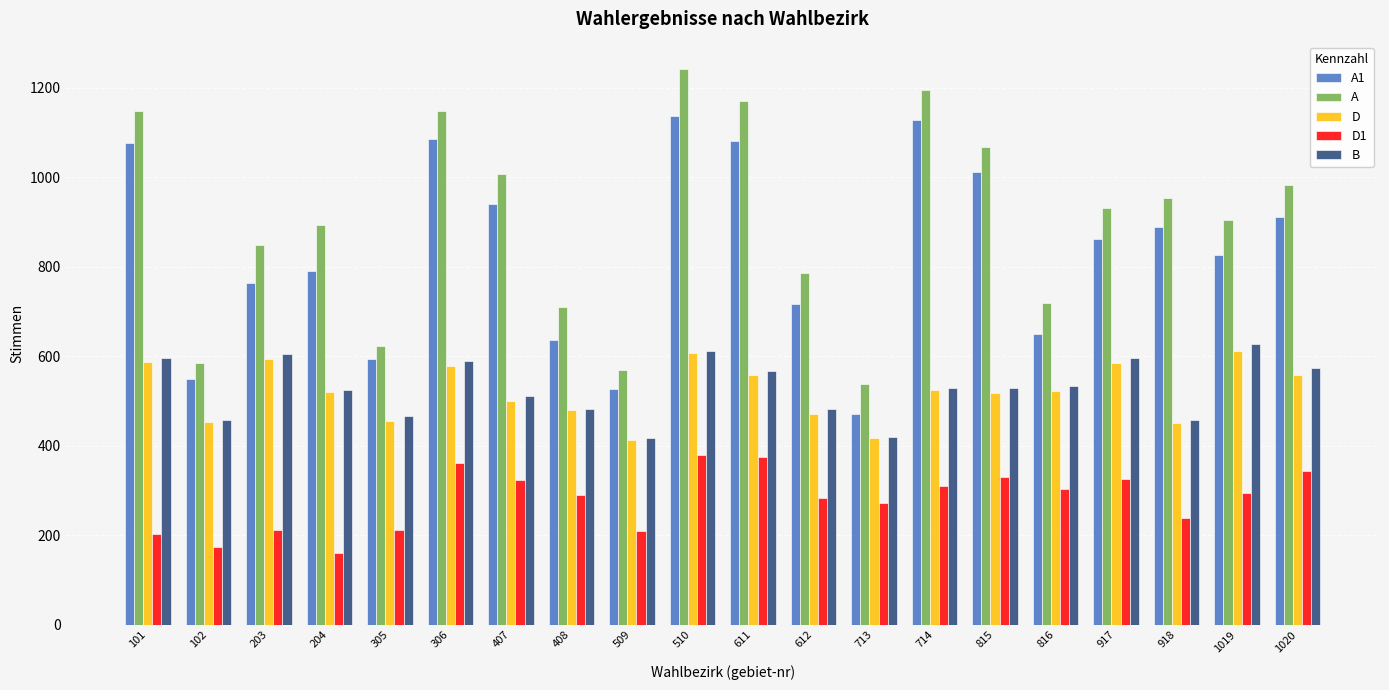

What is the sum of all A1 values?

16650